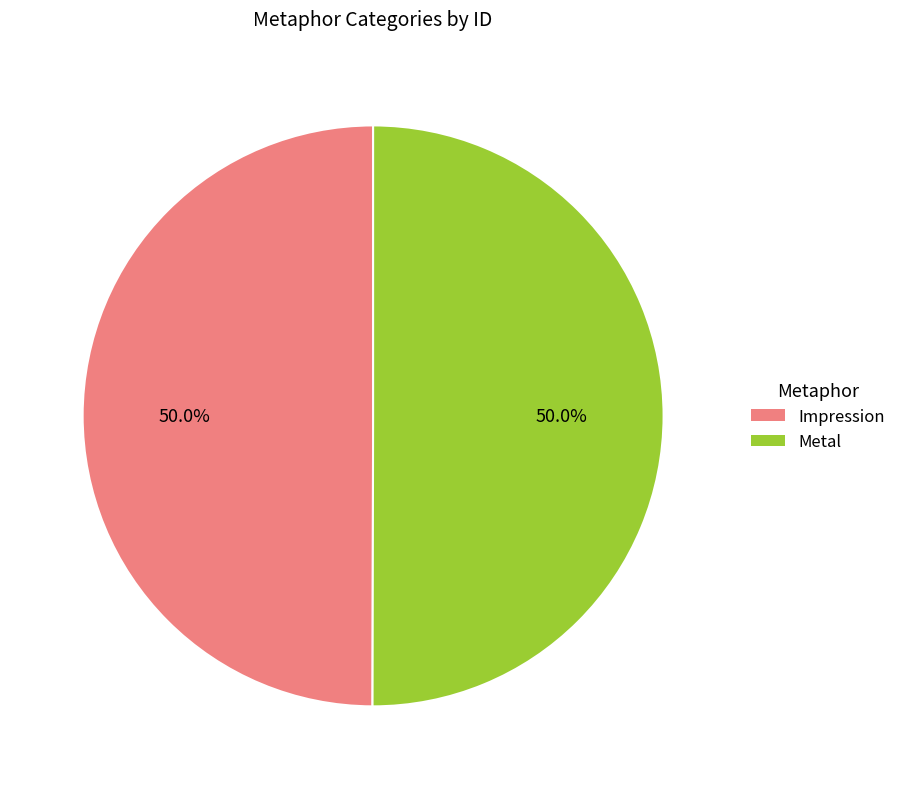

Is the sum of Metal and Impression greater than half?

Yes